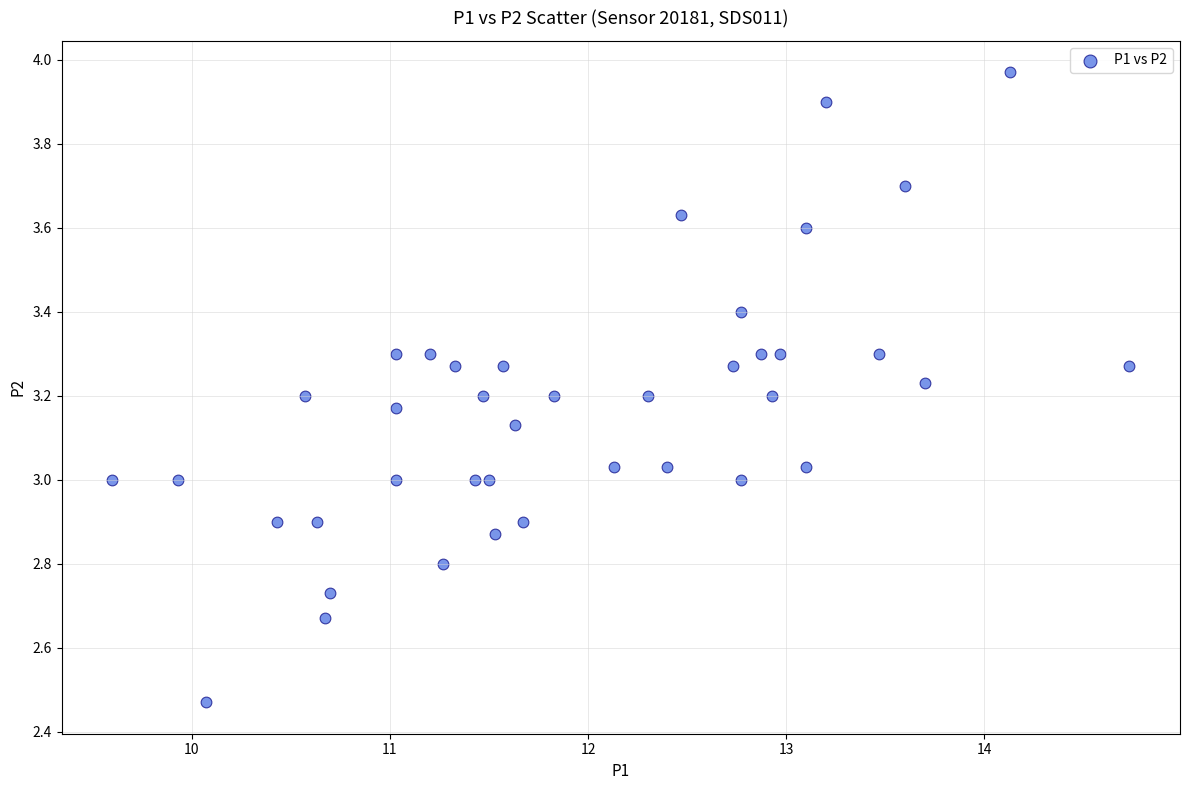

What is the range of X values (max minus min)?

5.1